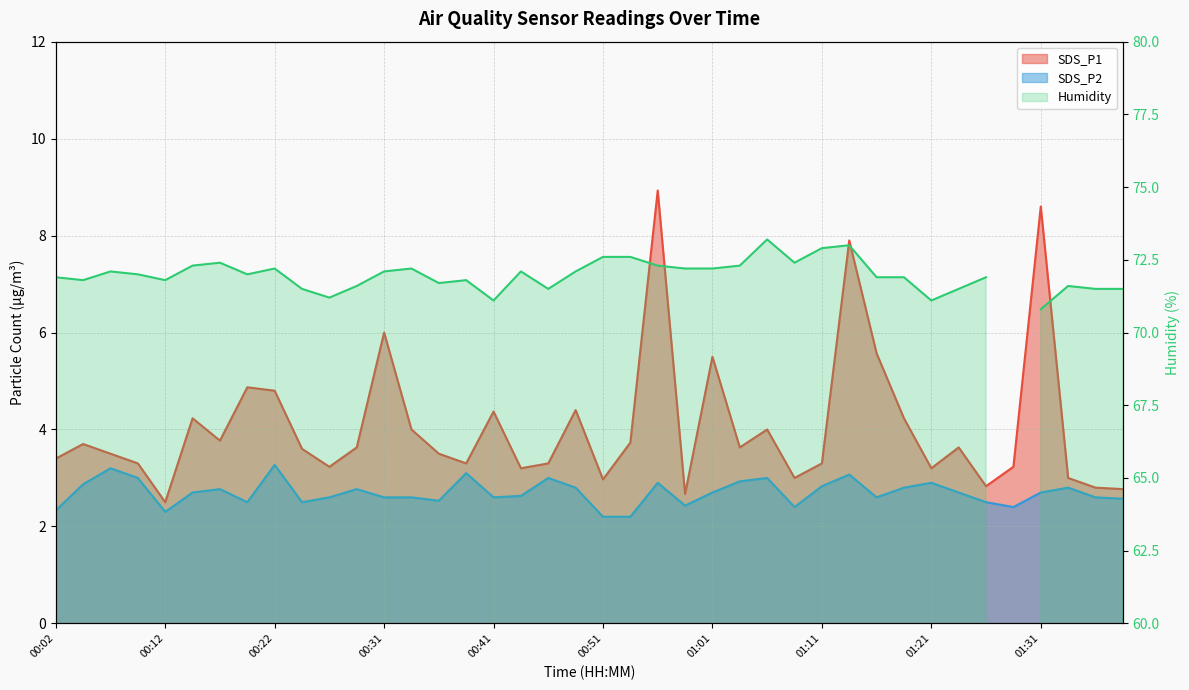

Is it true that SDS_P2 equals 4.2 at 00:36?

False